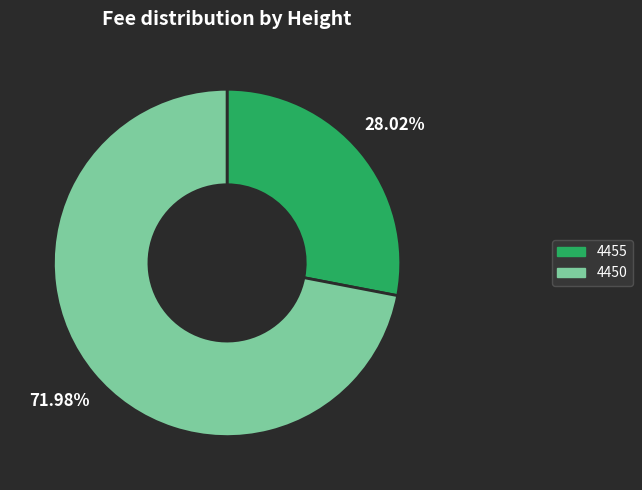

What is the majority slice?

4450